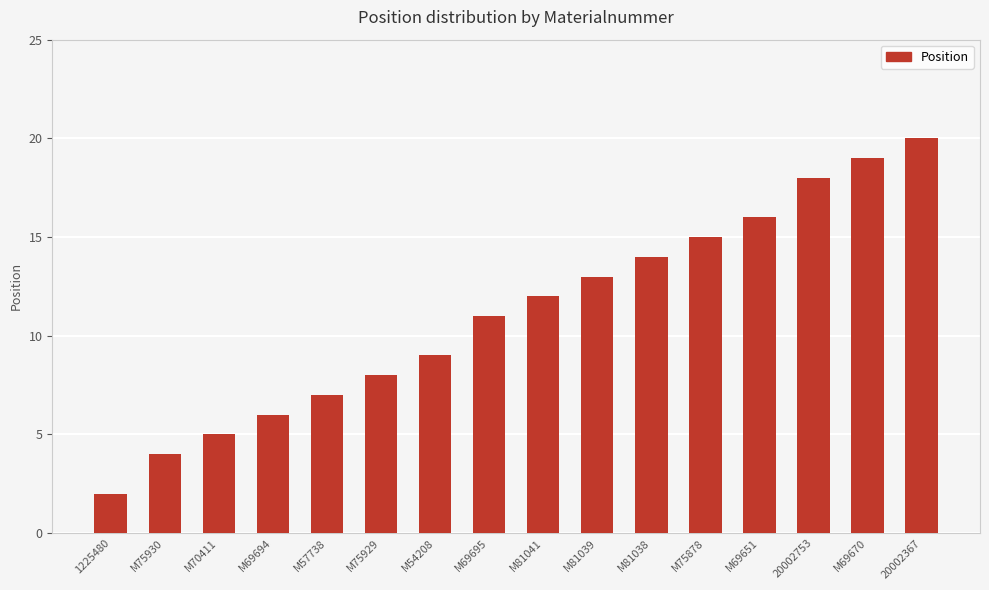

What value does the data have at 20002753?

18